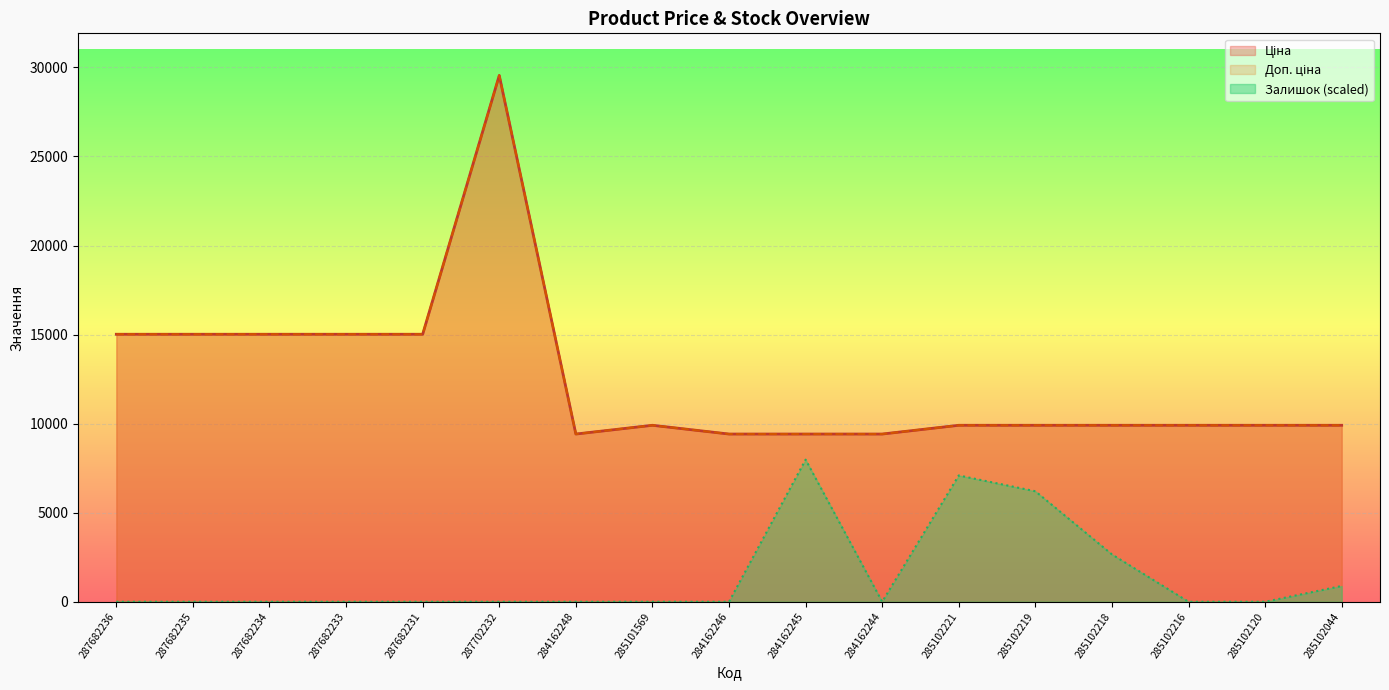

Reading right to left, extract all data points from this chart.

Ціна: 9908.5	9908.5	9908.5	9908.5	9908.5	9908.5	9416.9	9416.9	9416.9	9908.5	9416.9	29548.9	15019.2	15019.2	15019.2	15019.2	15019.2
Доп. ціна: 9908.5	9908.5	9908.5	9908.5	9908.5	9908.5	9416.9	9416.9	9416.9	9908.5	9416.9	29548.9	15019.2	15019.2	15019.2	15019.2	15019.2
Залишок: 886.5	0.0	0.0	2659.4	6205.3	7091.7	0.0	7978.2	0.0	0.0	0.0	0.0	0.0	0.0	0.0	0.0	0.0